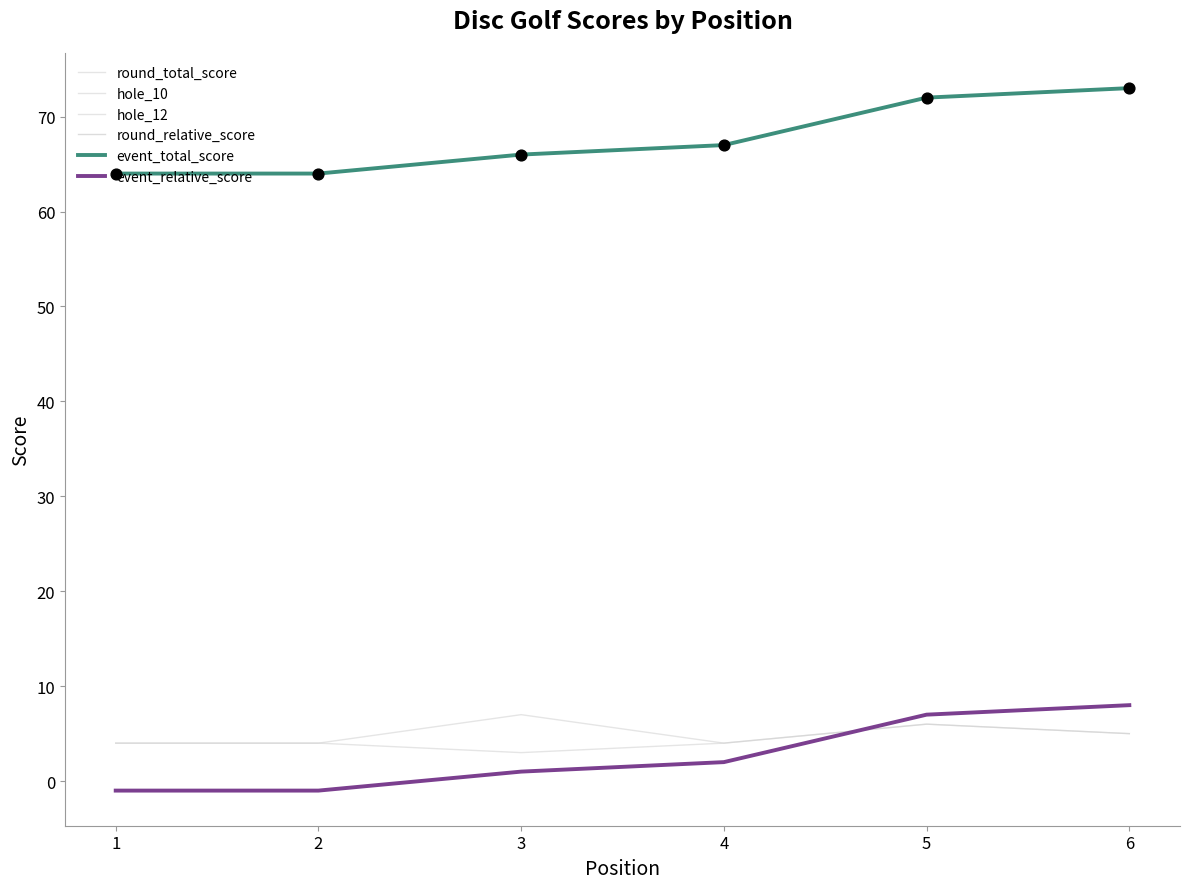

Does the chart have visible grid lines?

No